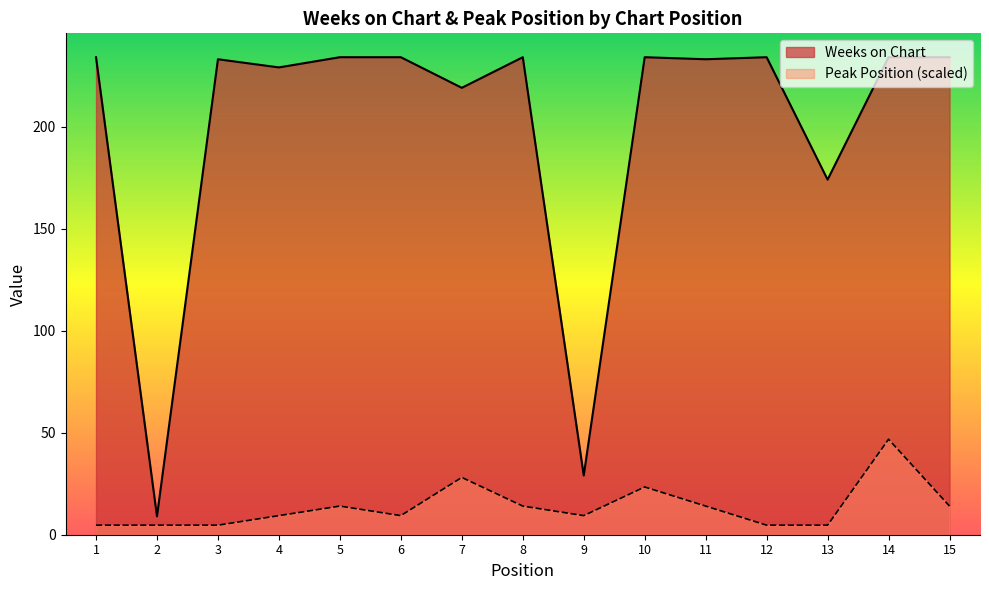

What is the total value across all series at 14?

280.8